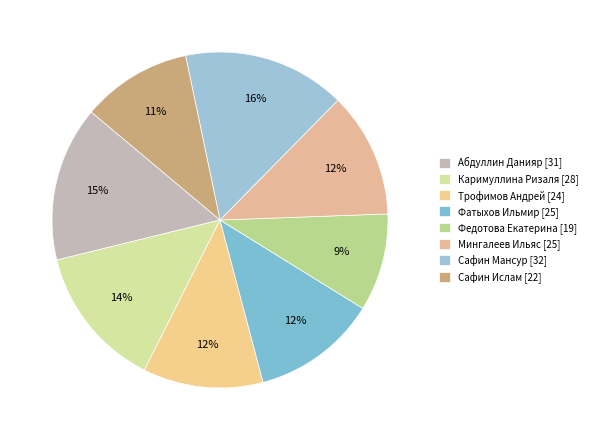

Rank the categories by value from lowest to highest.

Федотова Екатерина, Сафин Ислам, Трофимов Андрей, Фатыхов Ильмир, Мингалеев Ильяс, Каримуллина Ризаля, Абдуллин Данияр, Сафин Мансур